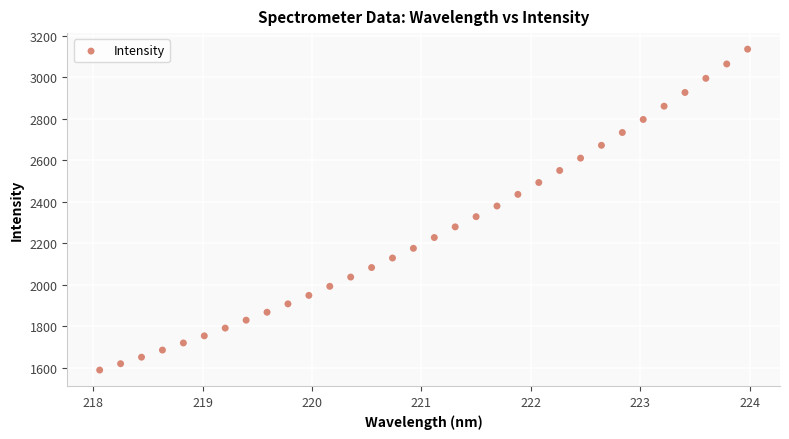

What is the range of Y values (max minus min)?

1548.1